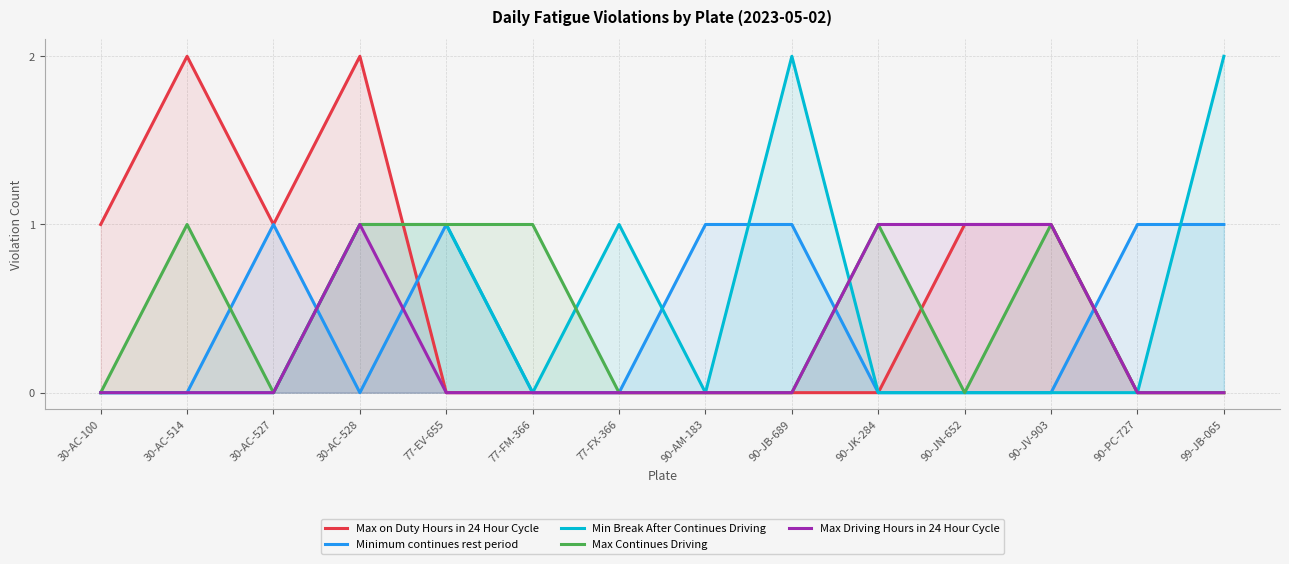

Does the chart have visible grid lines?

Yes